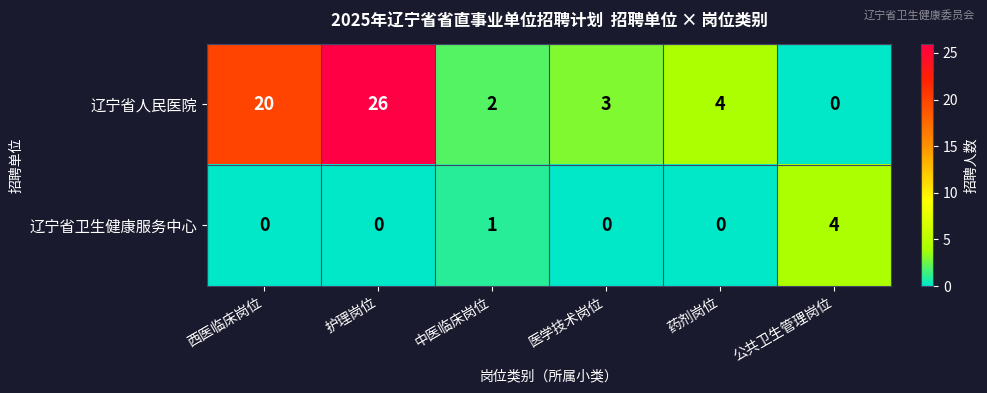

Reading right to left, list all the values displayed in this chart.

辽宁省人民医院: 0	4	3	2	26	20
辽宁省卫生健康服务中心: 4	0	0	1	0	0